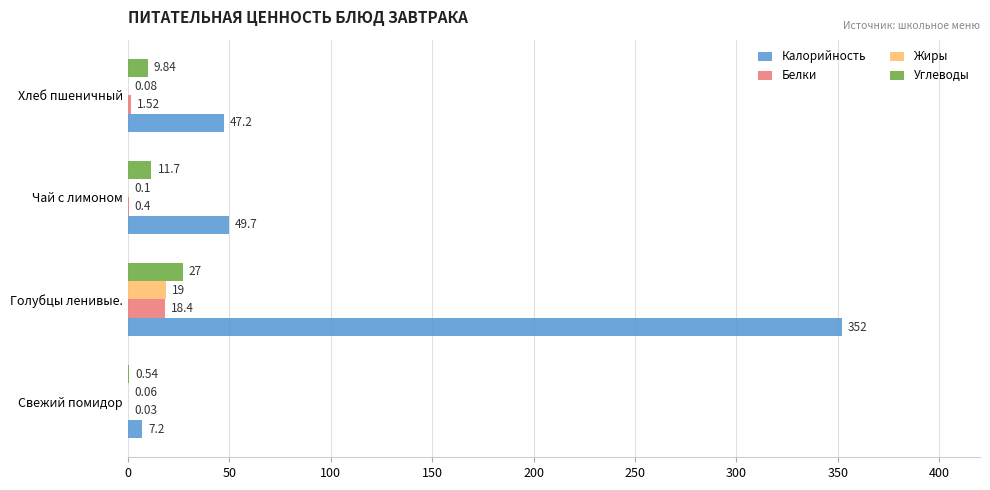

What is the average value of the Углеводы series?

12.3